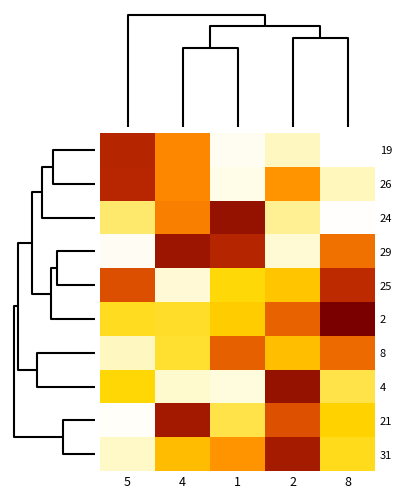

Reading left to right, extract all data points from this chart.

19: 5=42.2	4=42.1	1=42.0	2=42.1	8=42.0
26: 5=42.2	4=42.1	1=42.0	2=42.1	8=42.1
24: 5=42.1	4=42.1	1=42.2	2=42.1	8=42.0
29: 5=42.0	4=42.2	1=42.2	2=42.1	8=42.1
25: 5=42.2	4=42.1	1=42.1	2=42.1	8=42.2
2: 5=42.1	4=42.1	1=42.1	2=42.1	8=42.2
8: 5=42.1	4=42.1	1=42.1	2=42.1	8=42.1
4: 5=42.1	4=42.1	1=42.1	2=42.2	8=42.1
21: 5=42.0	4=42.2	1=42.1	2=42.2	8=42.1
31: 5=42.1	4=42.1	1=42.1	2=42.2	8=42.1